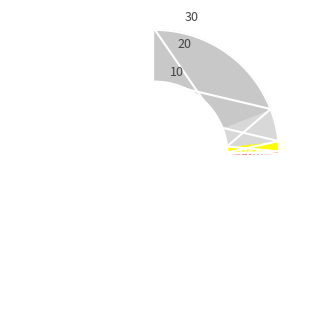

Is there a majority slice in this chart?

No